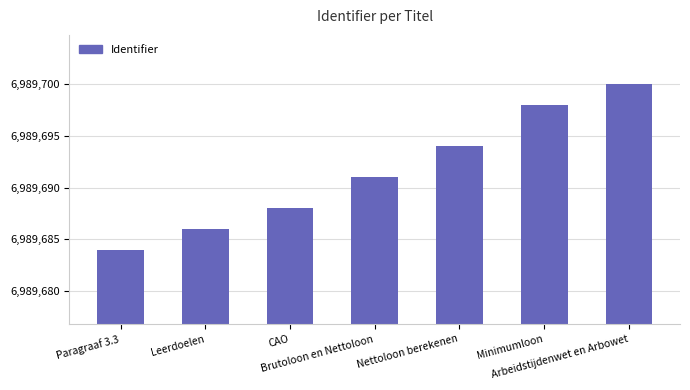

Are the bars grouped side by side (vs. stacked)?

No